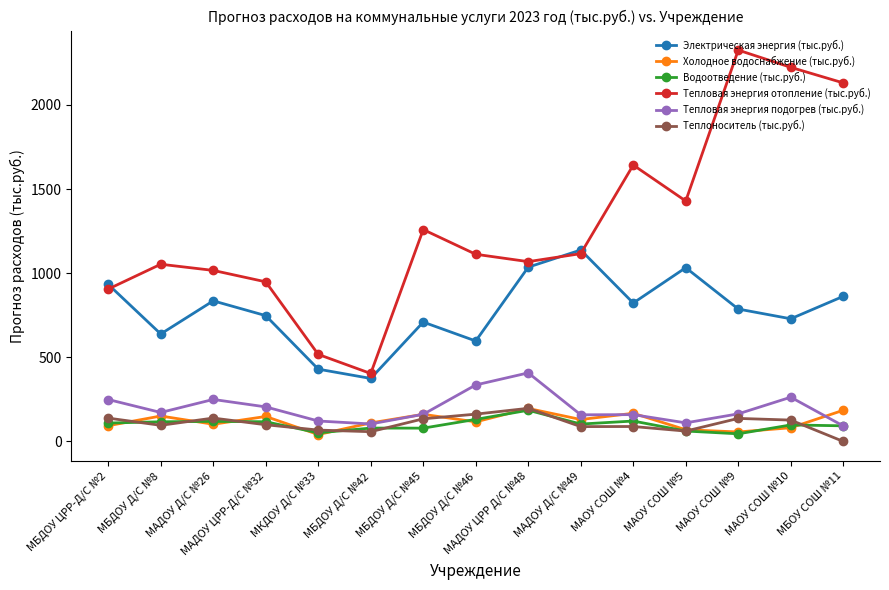

Which category has the highest value across all series?

МАОУ СОШ №9